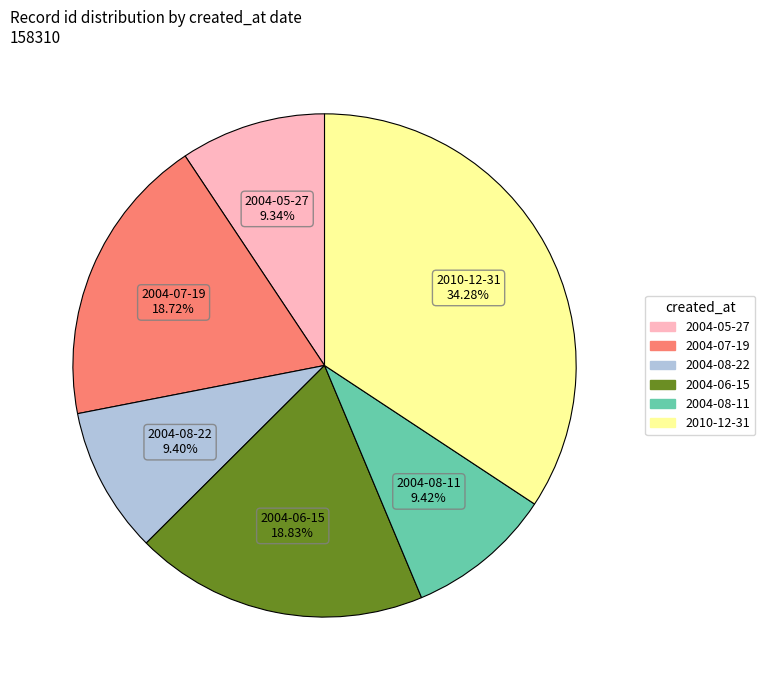

Is there any slice that represents more than half of the pie?

No